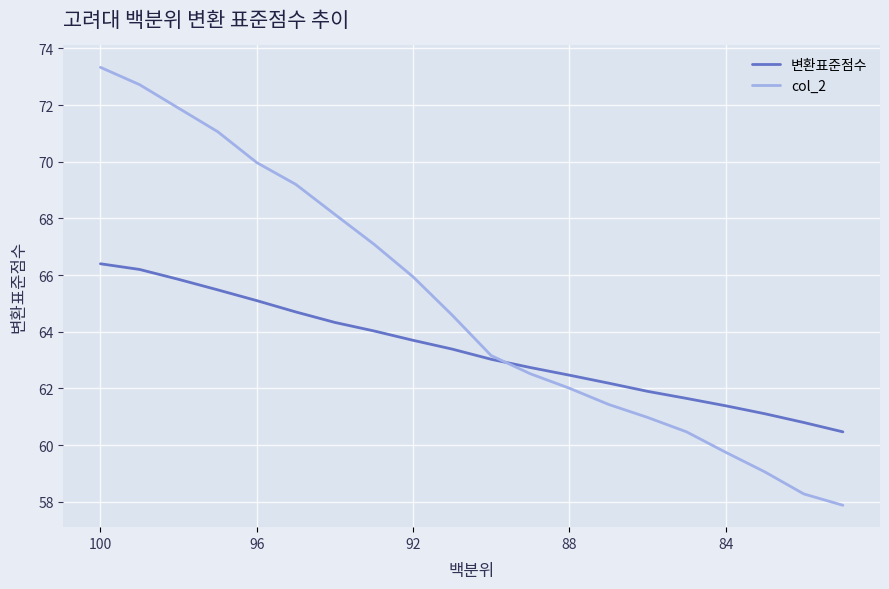

What is the minimum value shown in the chart?

57.9